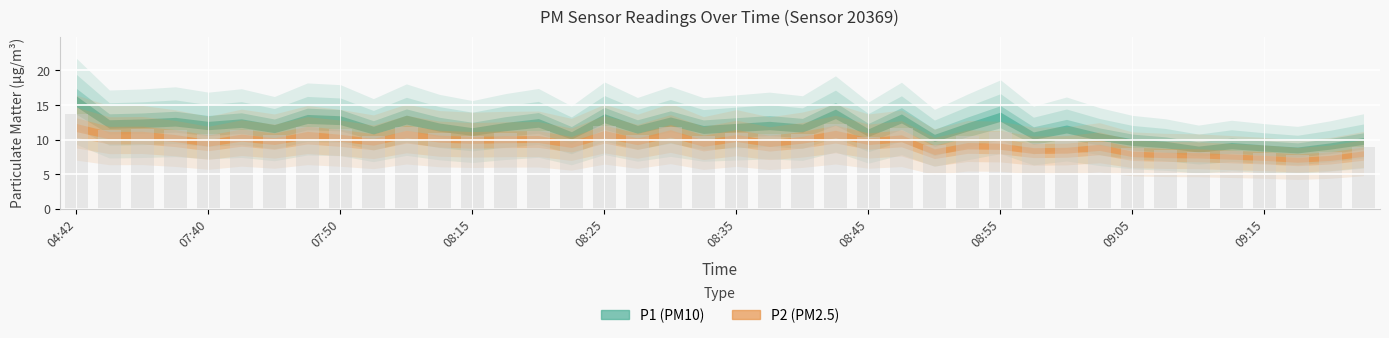

What is the value of the 27th bar from the left?

9.3